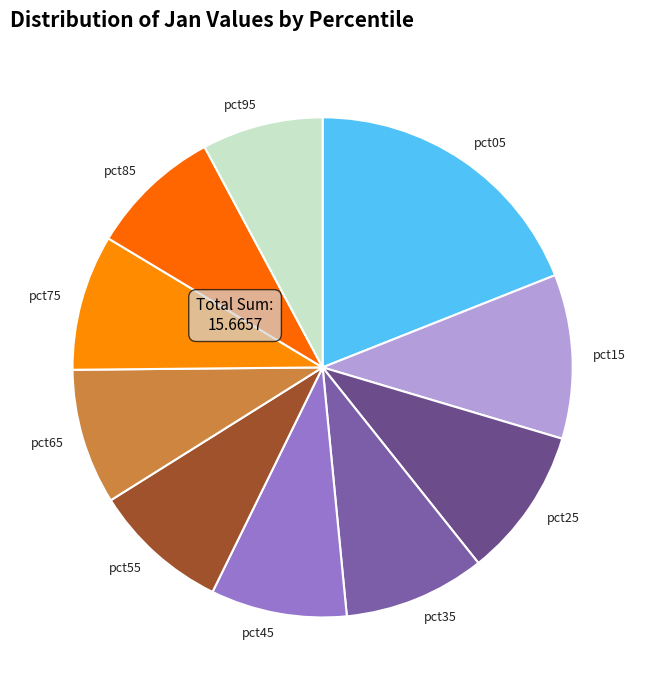

Combined, do pct15 and pct55 account for over 50%?

No